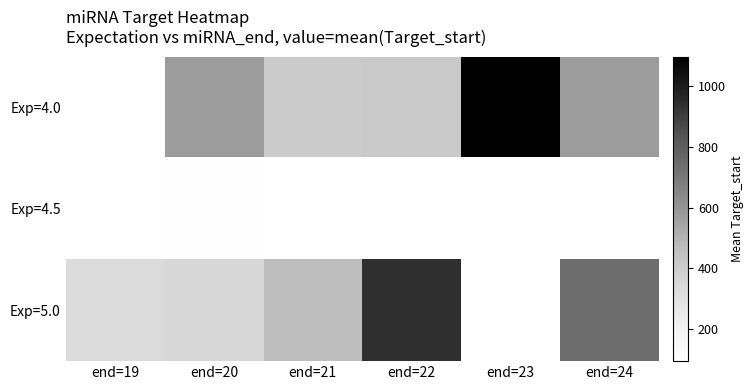

At which category is the sum across all series the highest?

end=22